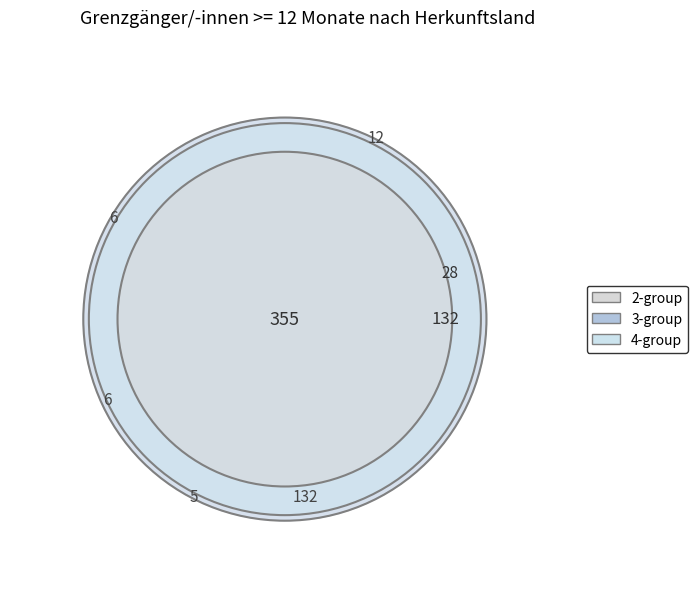

Is there a majority slice in this chart?

Yes